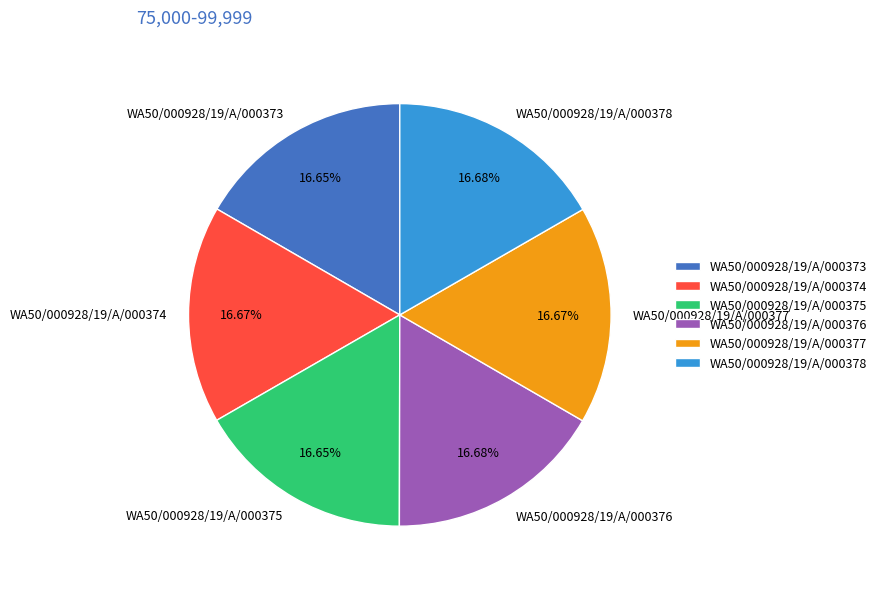

Does any single category account for the majority?

No